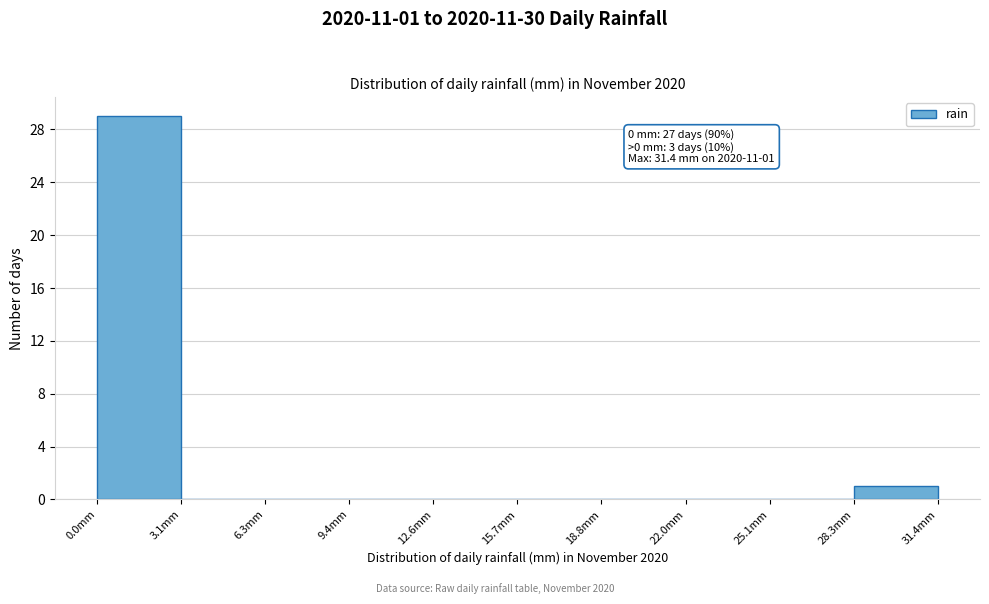

Over which range of the x-axis is the bar tallest?

0.0 to 3.0